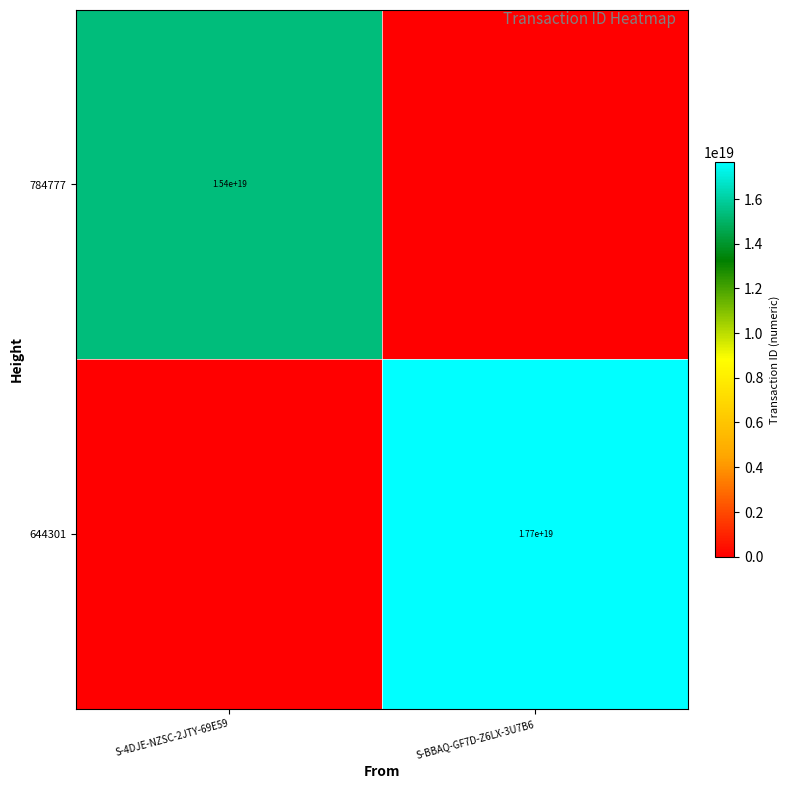

True or false: 784777 has a value of 15400000000000000000 at S-4DJE-NZSC-2JTY-69E59.

True